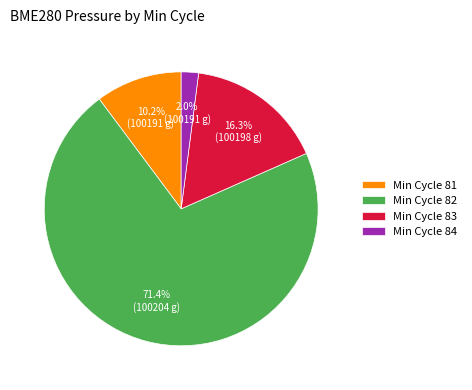

Which category accounts for the majority?

Min Cycle 82